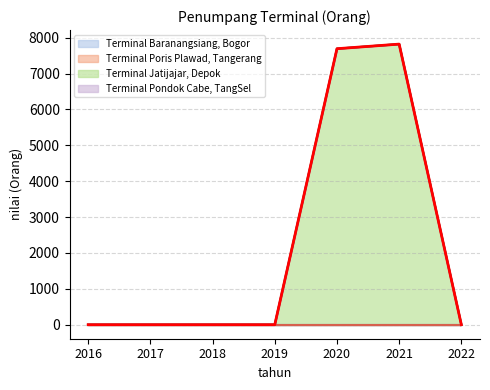

List the labels in order of value, largest first.

2021, 2020, 2016, 2017, 2018, 2019, 2022